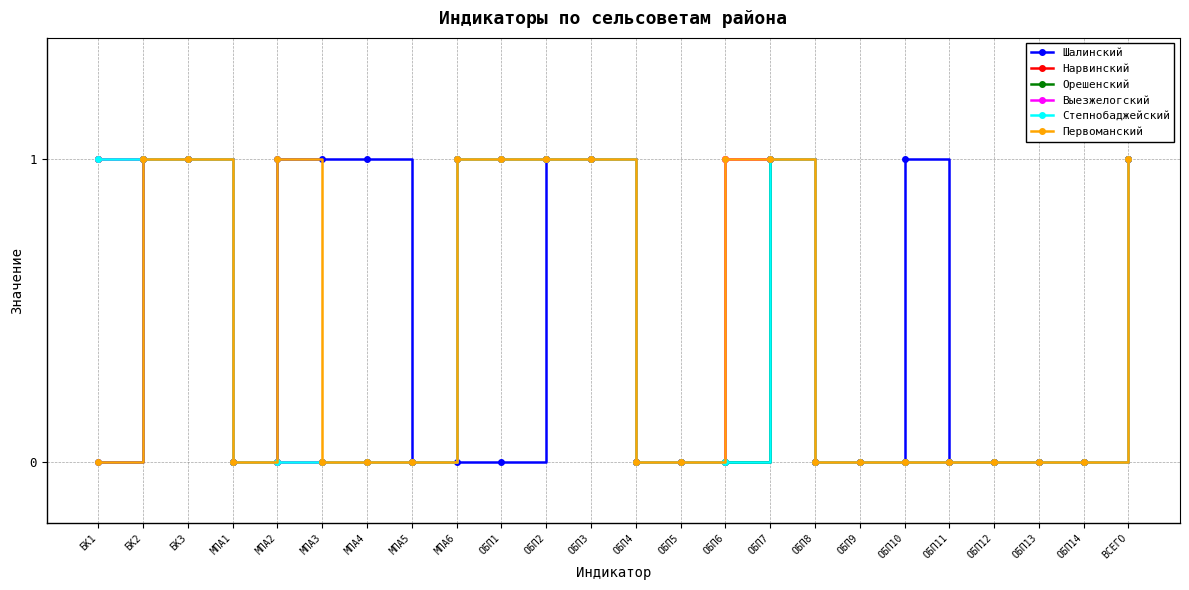

True or false: Шалинский and Первоманский cross at least once.

False